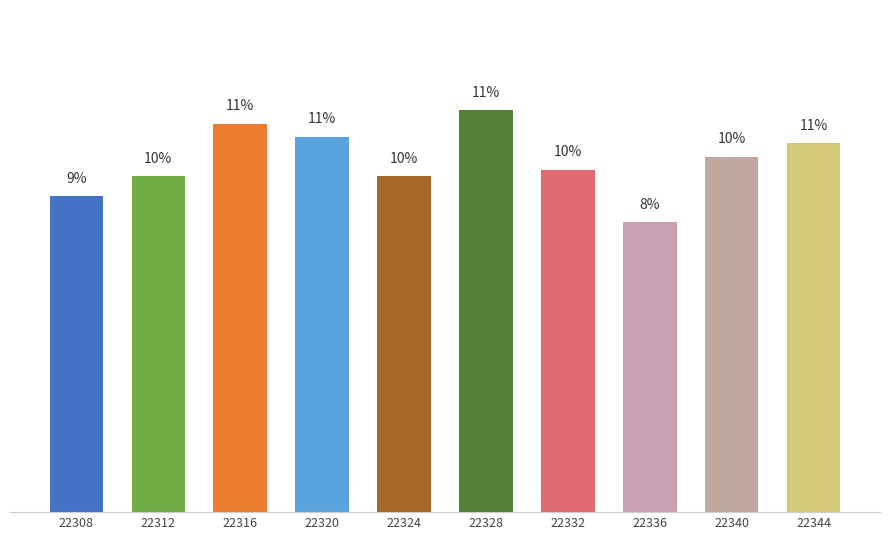

Are the bars horizontal?

No